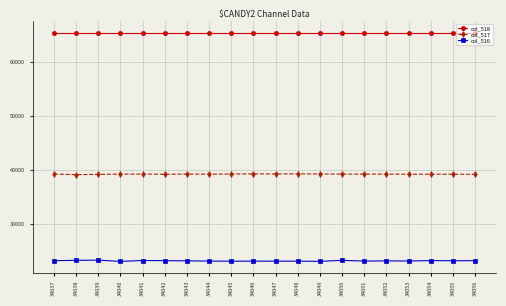

Rank the series at 34048 from highest to lowest value.

col_518, col_517, col_516